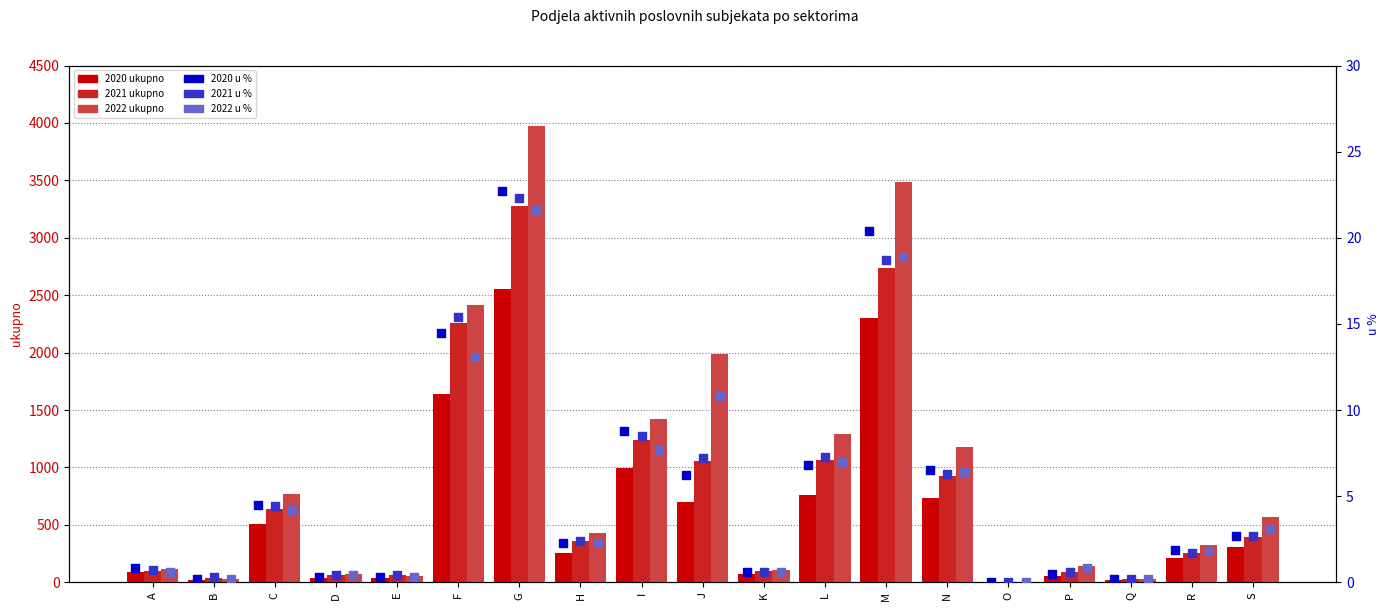

At which category is the sum across all series the highest?

G